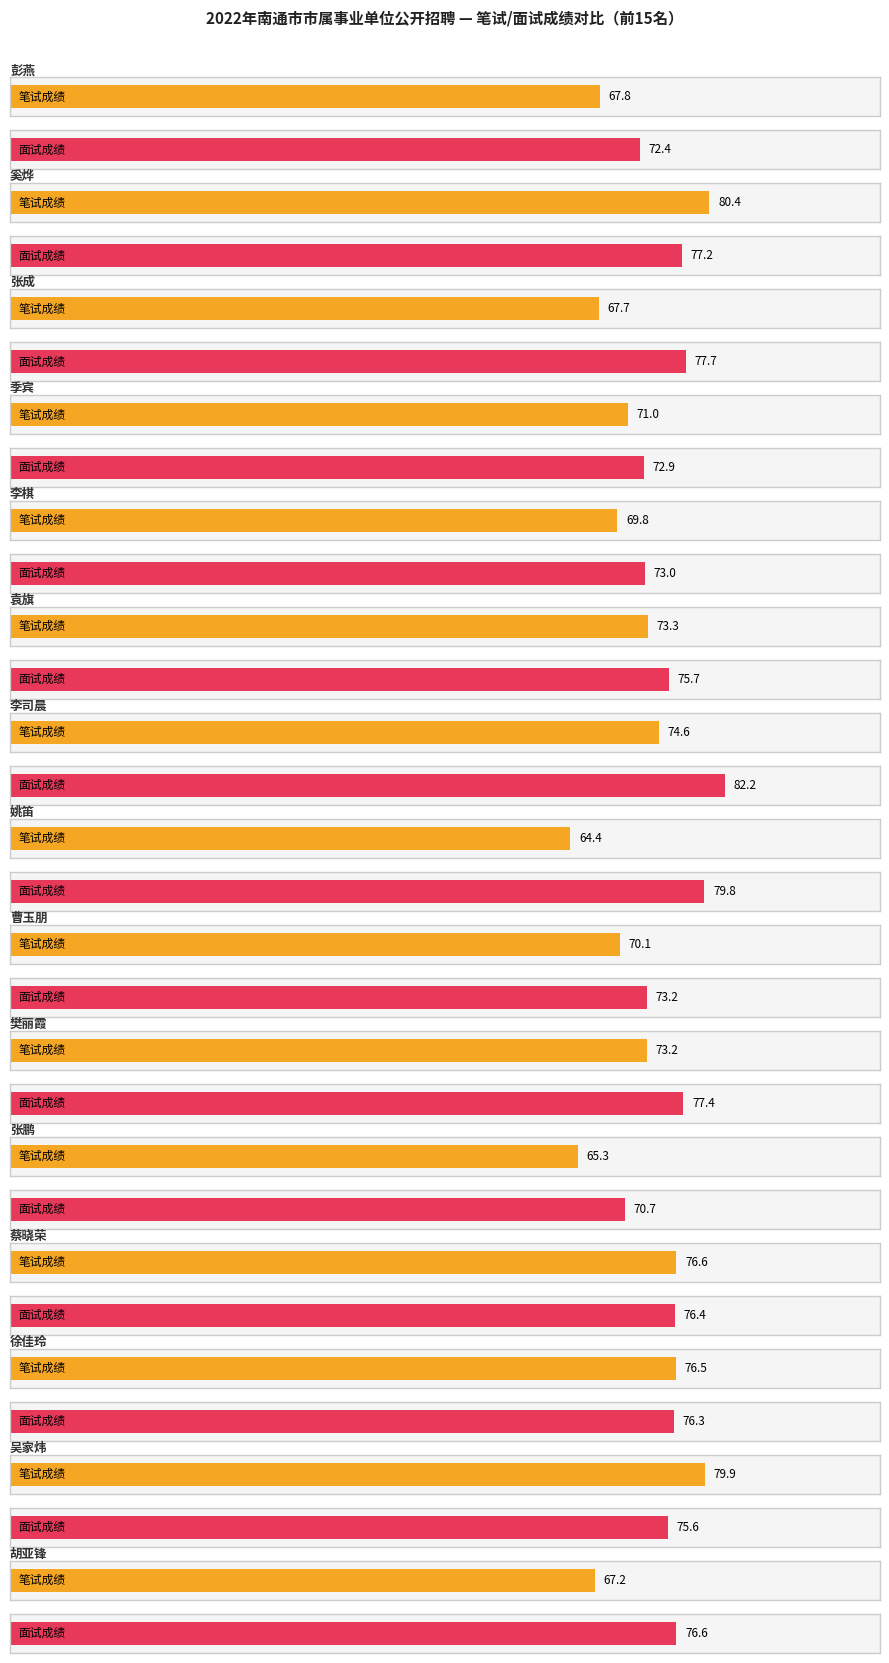

At which label is 笔试成绩 closest to 72?

季宾